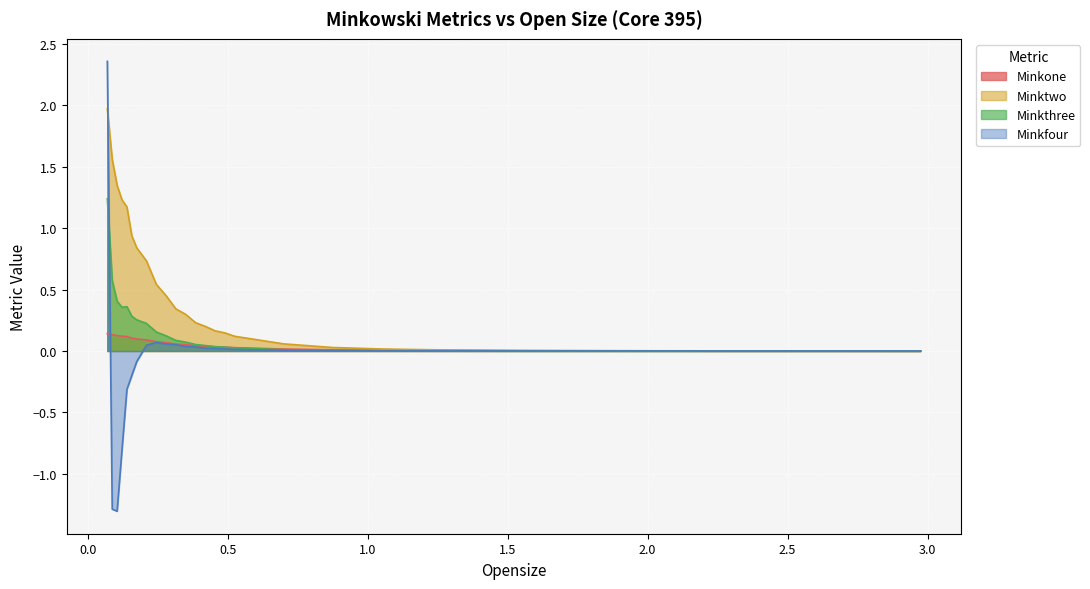

Which series has the largest total across all categories?

Minktwo